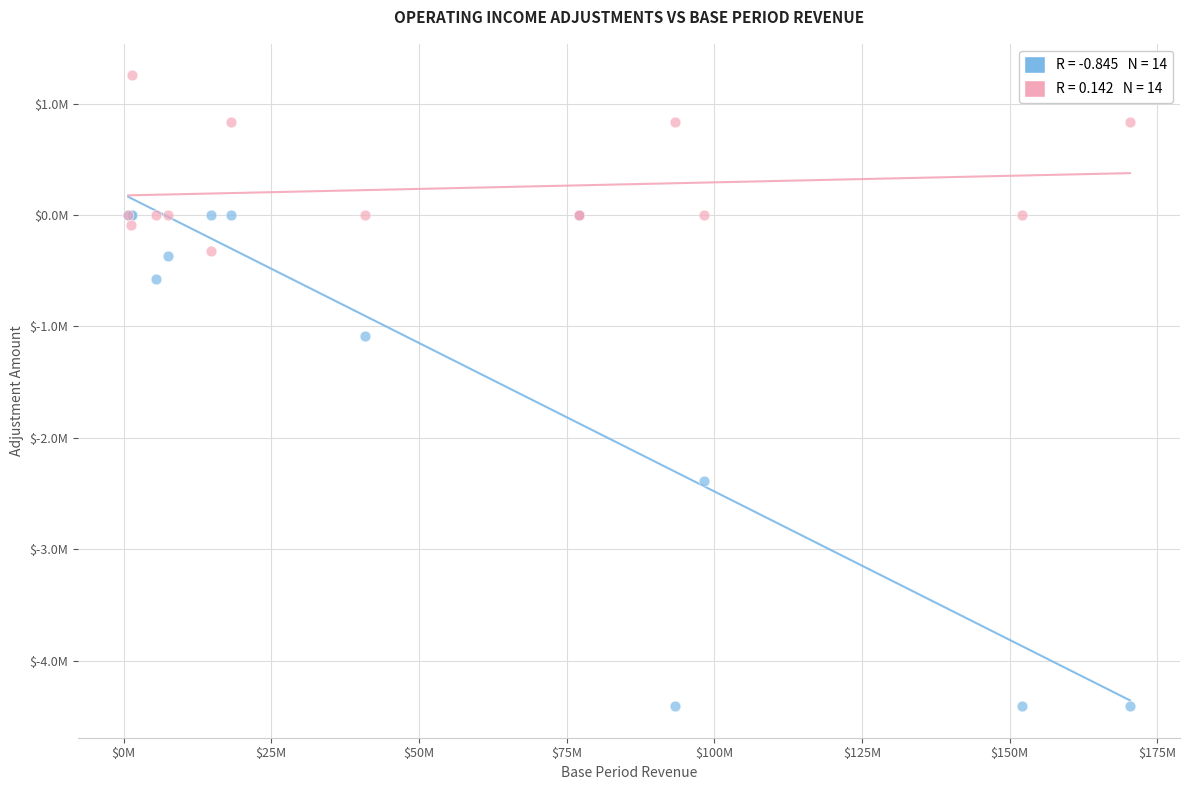

Which series has the widest spread of Y values?

ADJ 1 (Revenue Adjustments)